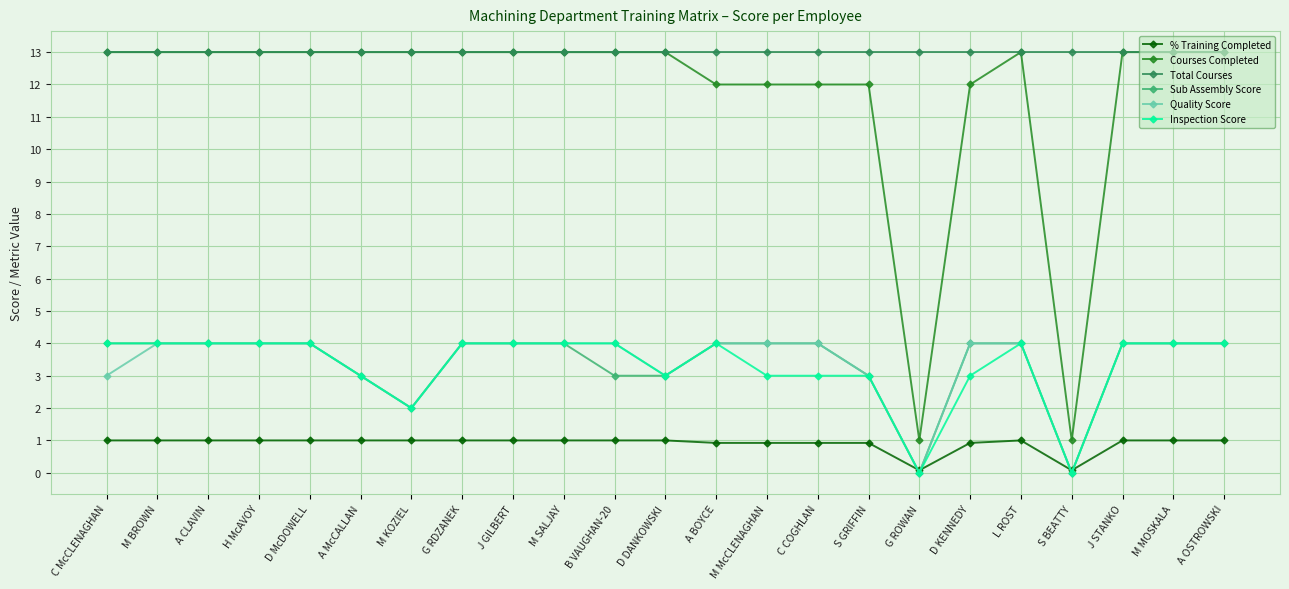

What is the highest value of the Sub Assembly Score series?

4.0